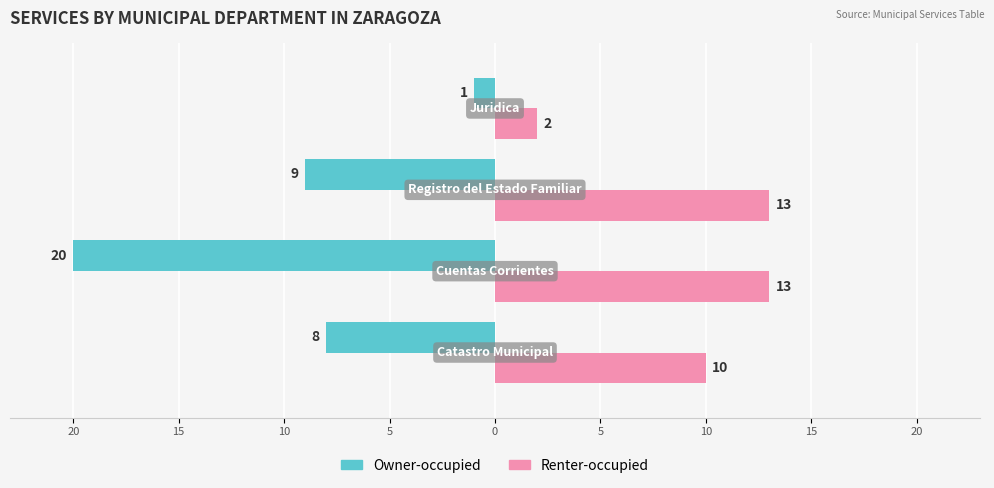

How many Renter-occupied values are between 10 and 13?

3